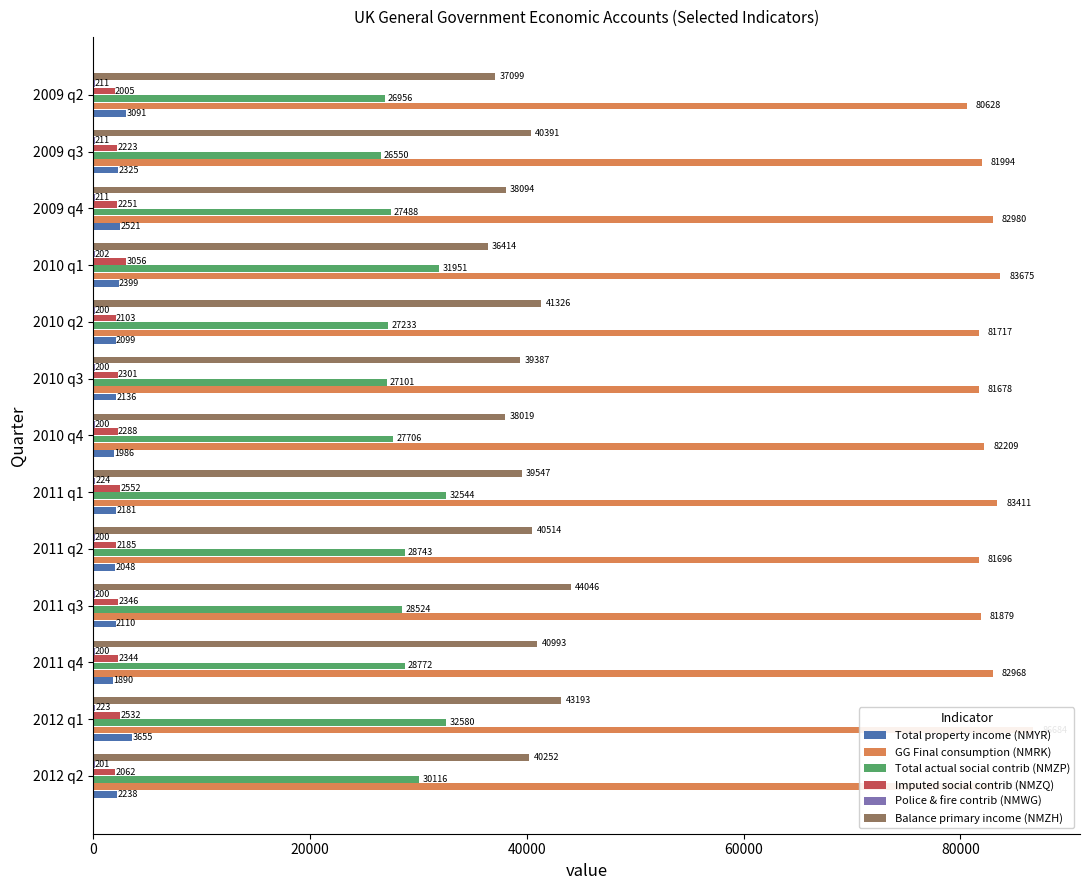

Is it true that Imputed social contrib (NMZQ) equals 2954 at 2010 q2?

False